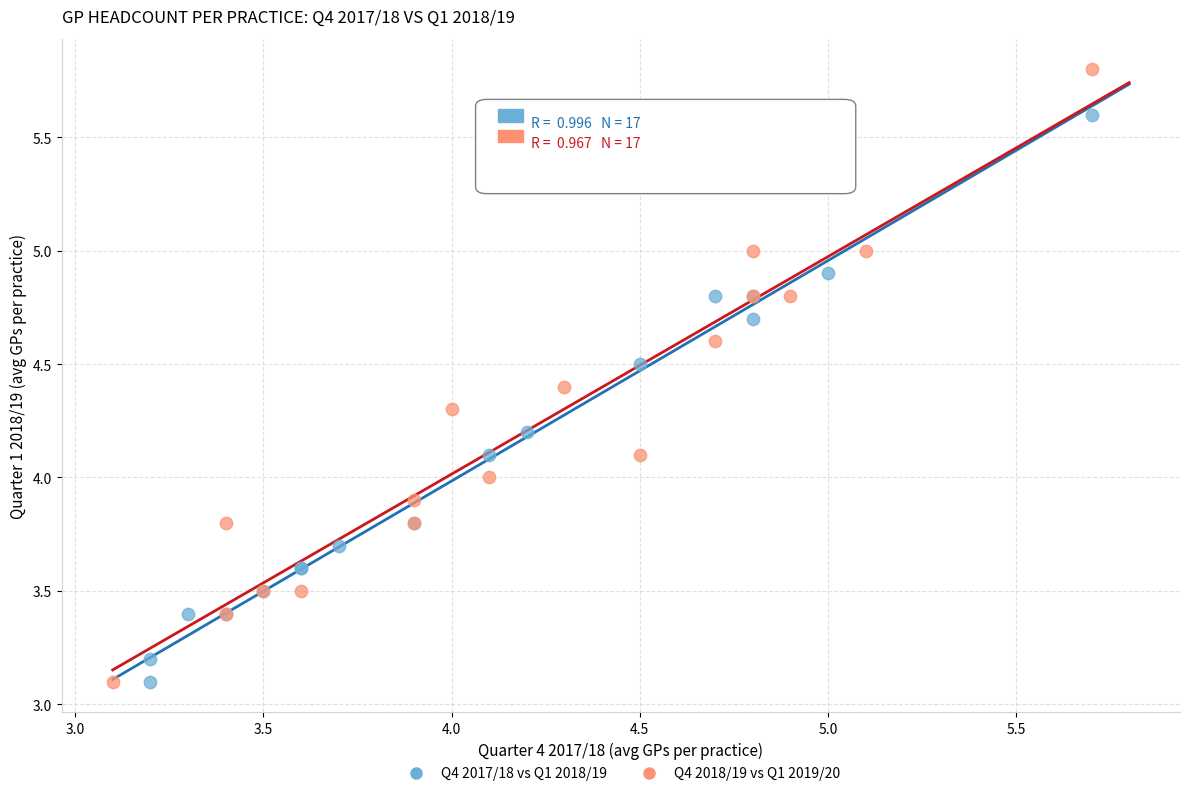

Which series has the largest Y range (max minus min)?

Q4 2018/19 vs Q1 2019/20